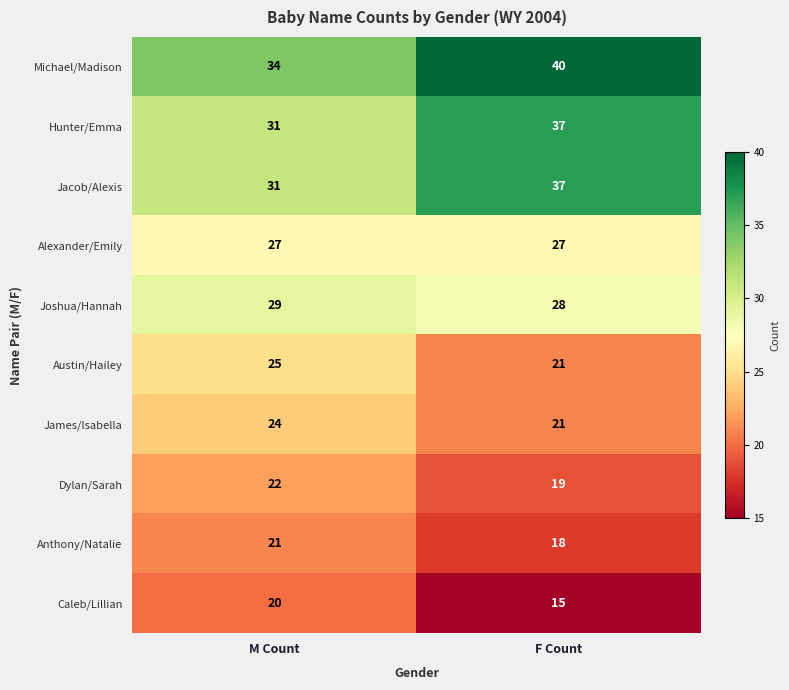

What is the difference between the highest and lowest values at F Count?

25